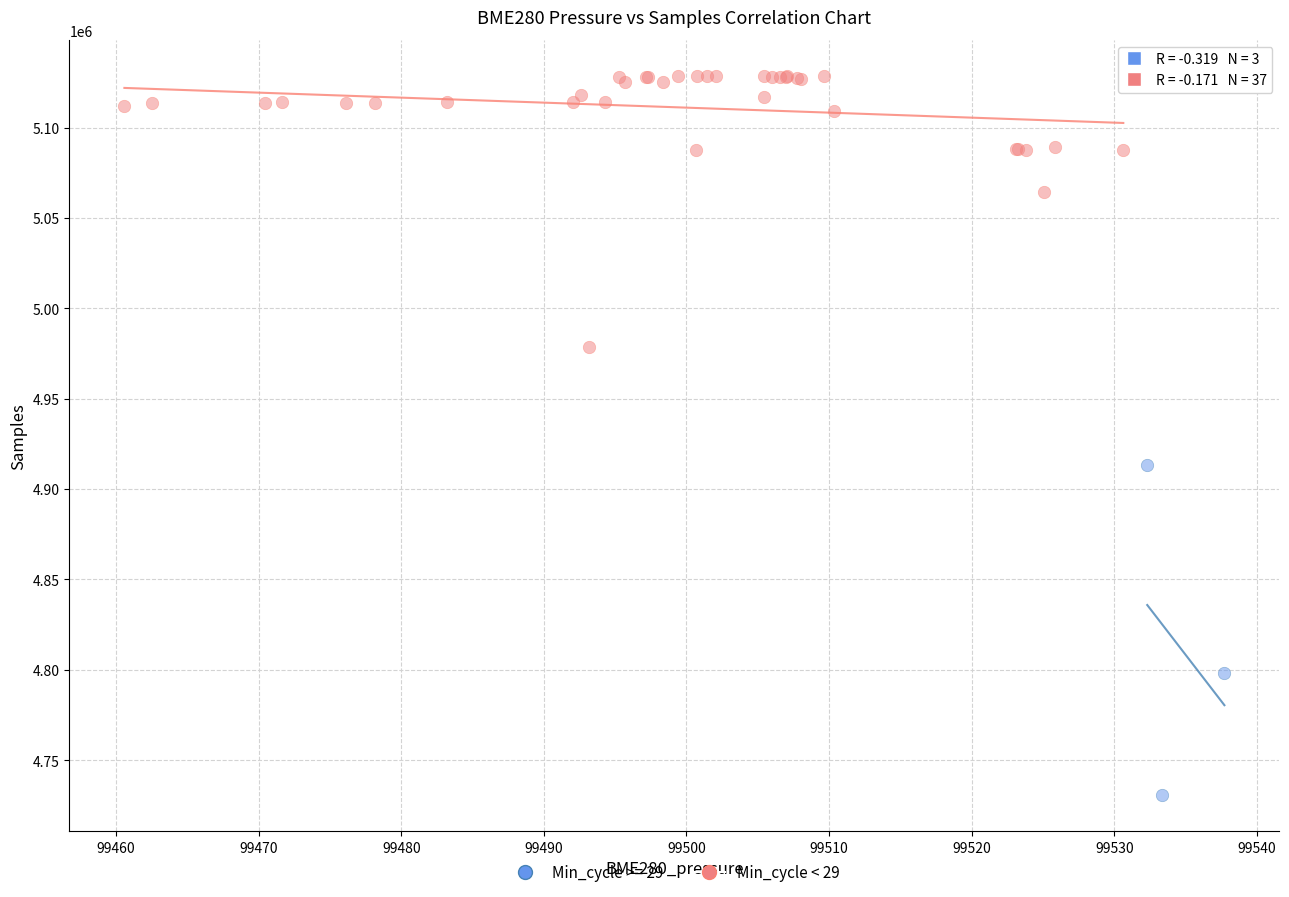

Which series reaches the minimum Y coordinate?

Min_cycle >= 29